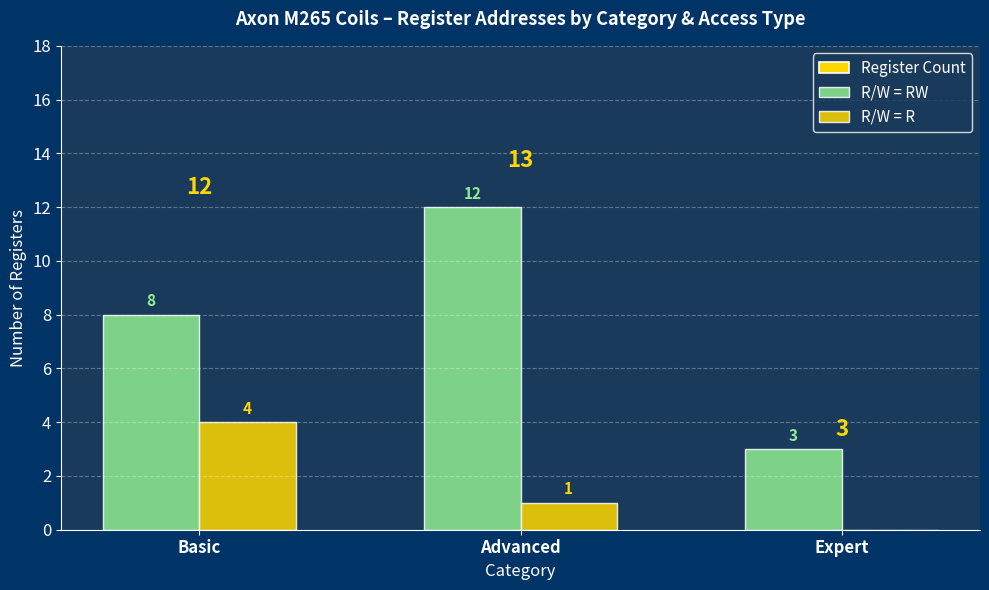

Where does the R/W = RW series first go above 8?

Advanced